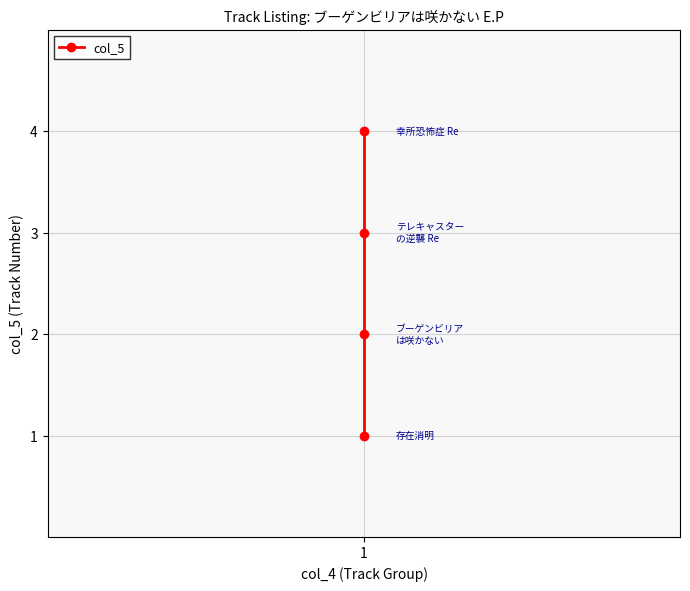

What is the value of the 4th point from the left?

4